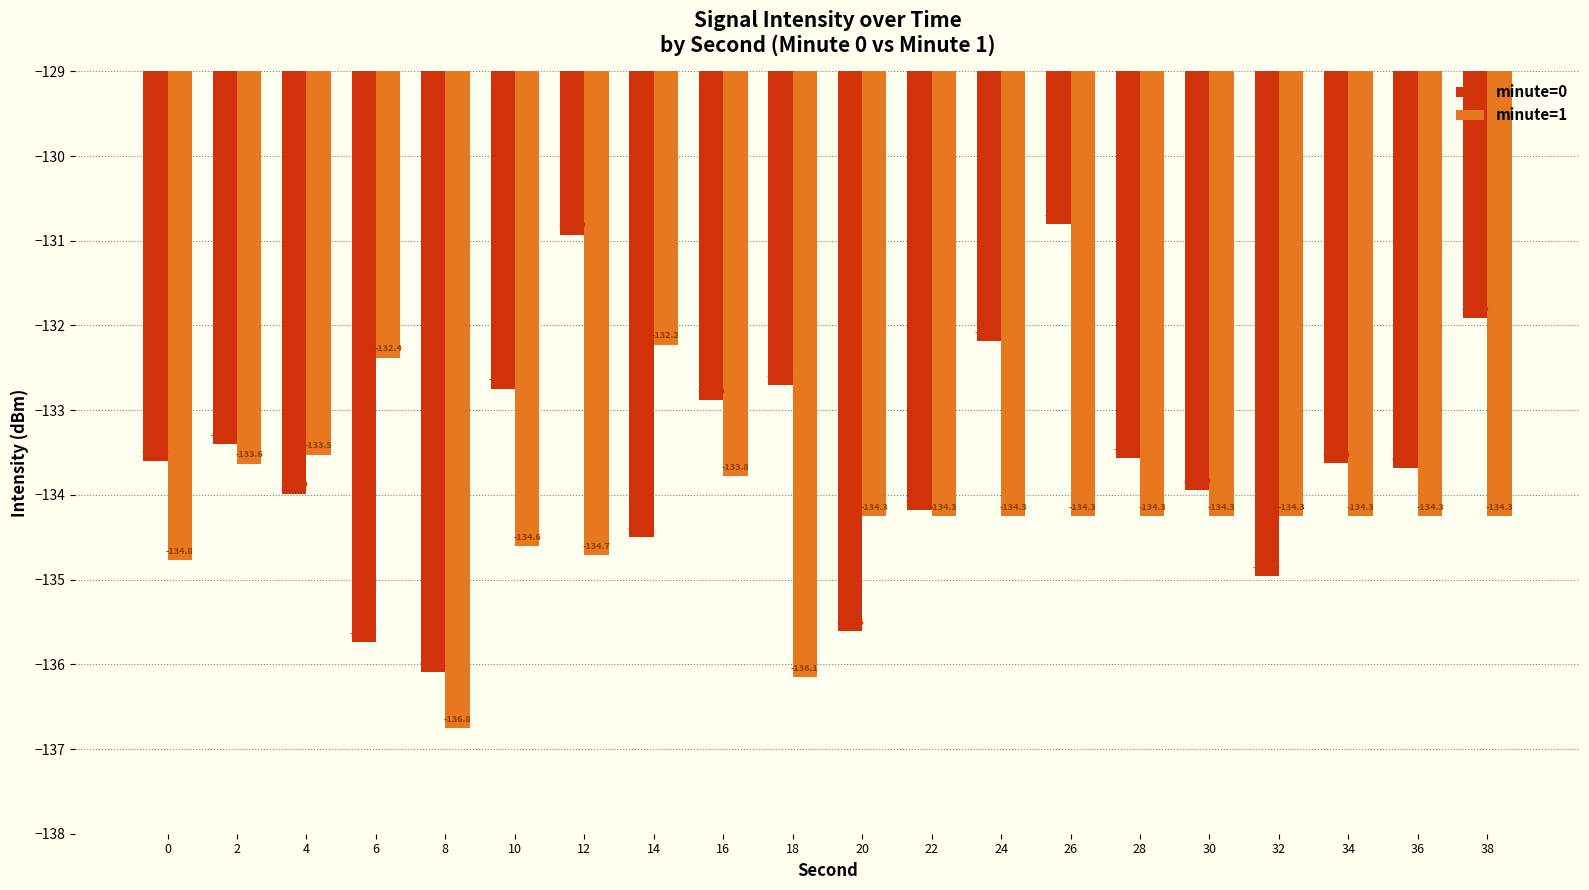

Rank the series by their average value, from highest to lowest.

minute=0, minute=1